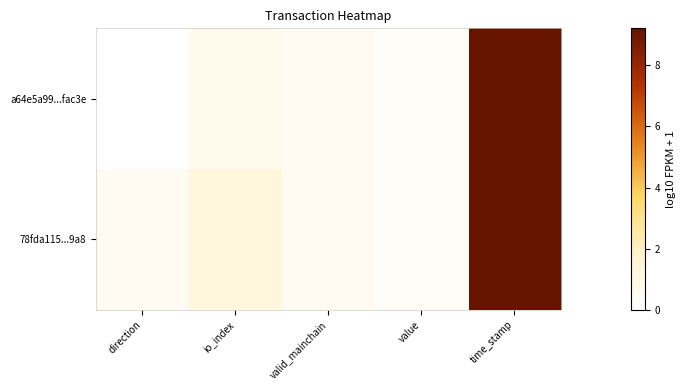

Which series has the largest range (max minus min)?

a64e5a99...fac3e